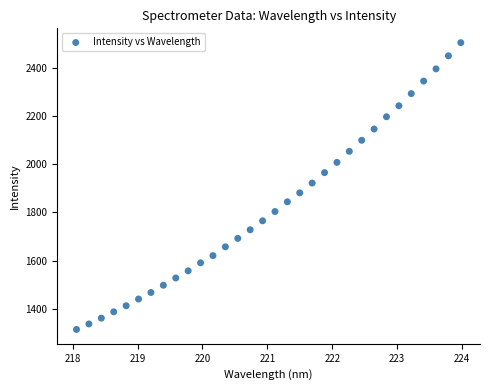

What is the range of X values (max minus min)?

5.9